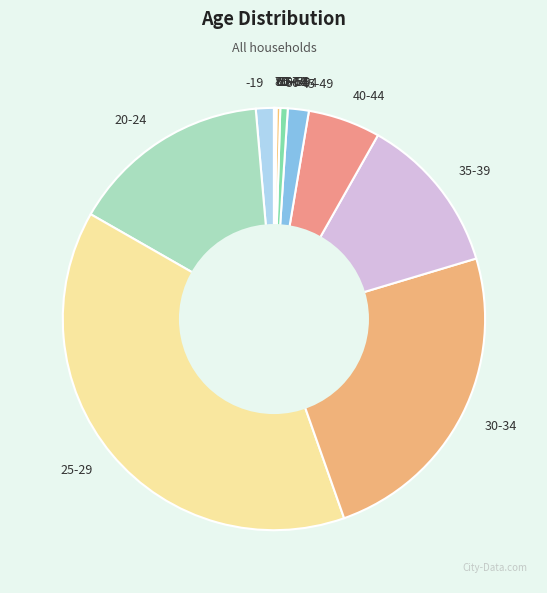

Approximately how many times larger is the value at 35-39 compared to 20-24?

0.8